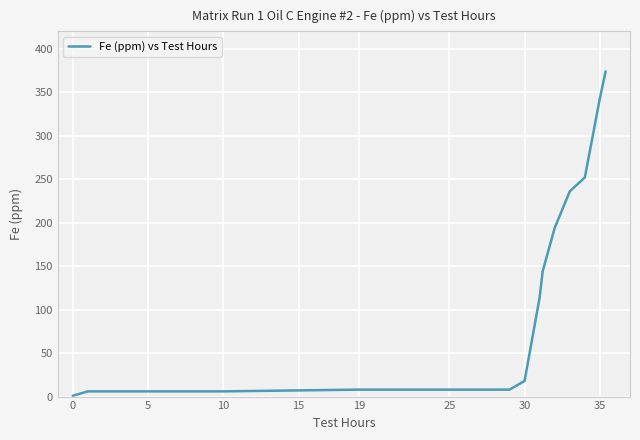

How many lines are shown in the chart?

1